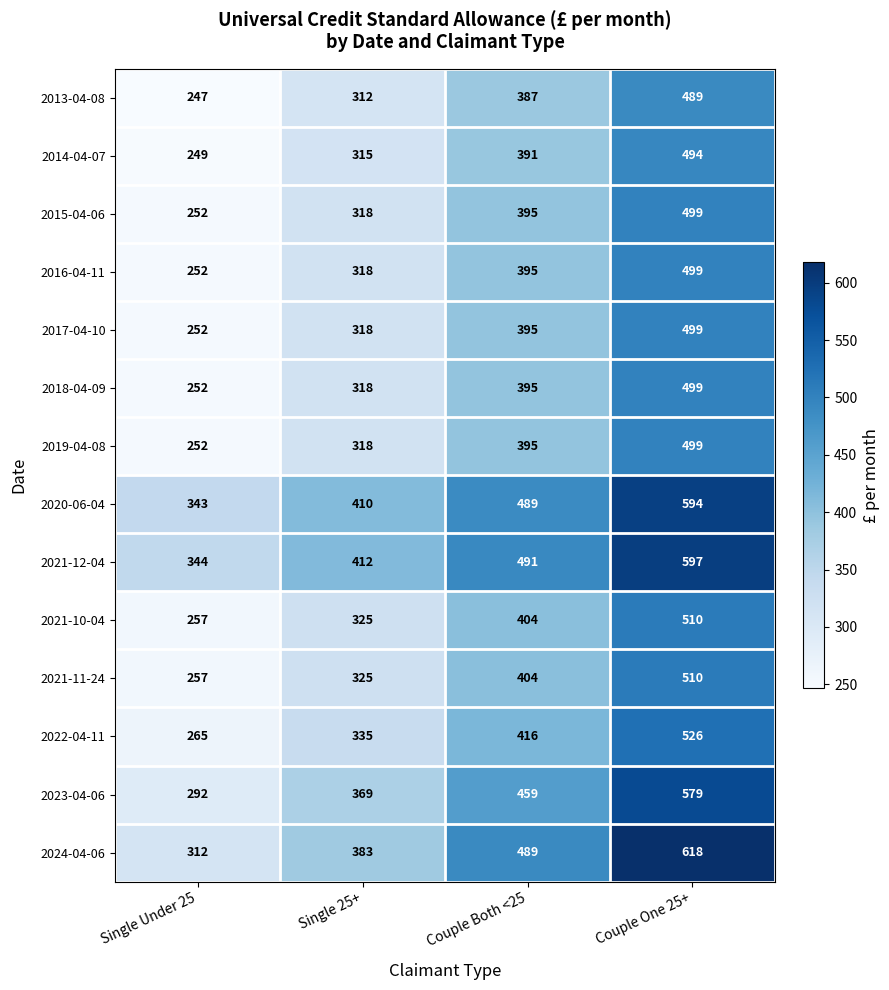

Is it true that 2019-04-08 equals 429 at Single 25+?

False